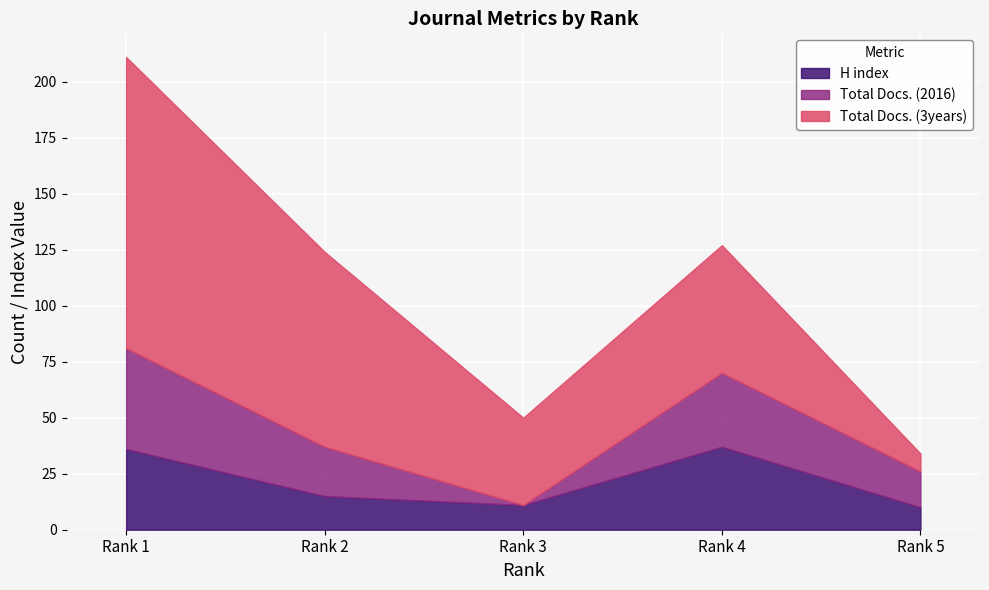

At which label does H index reach its peak?

Rank 4